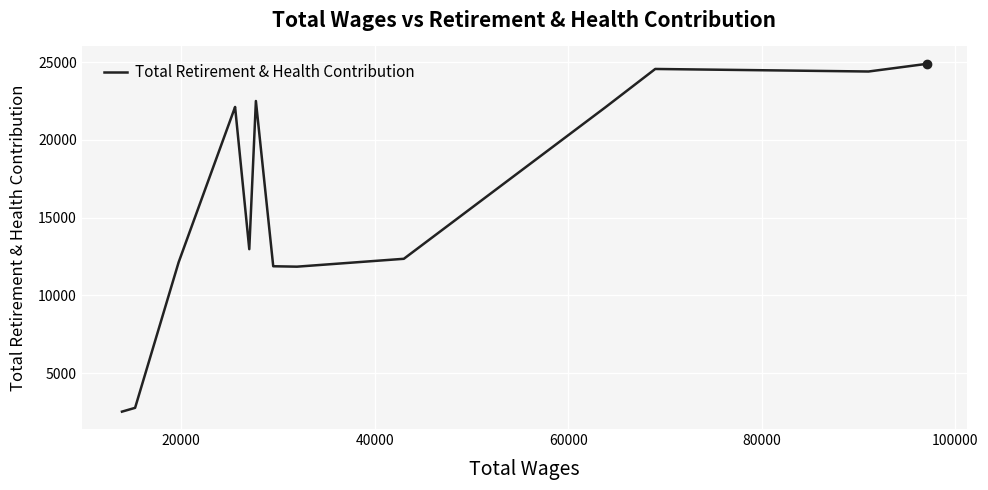

What is the difference between the maximum and minimum values?

22360